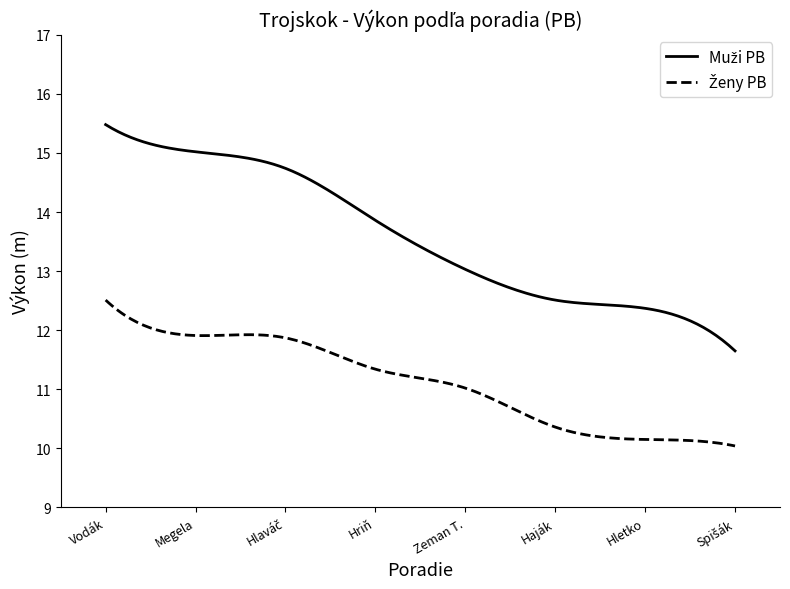

What is the minimum value shown in the chart?

10.0